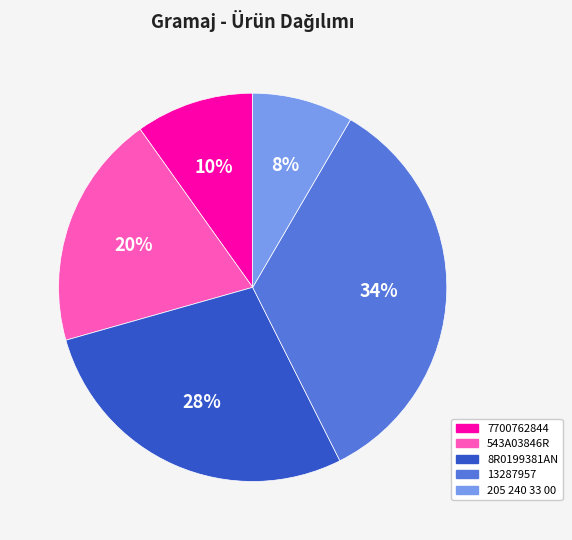

What is the smallest slice in the pie chart?

205 240 33 00